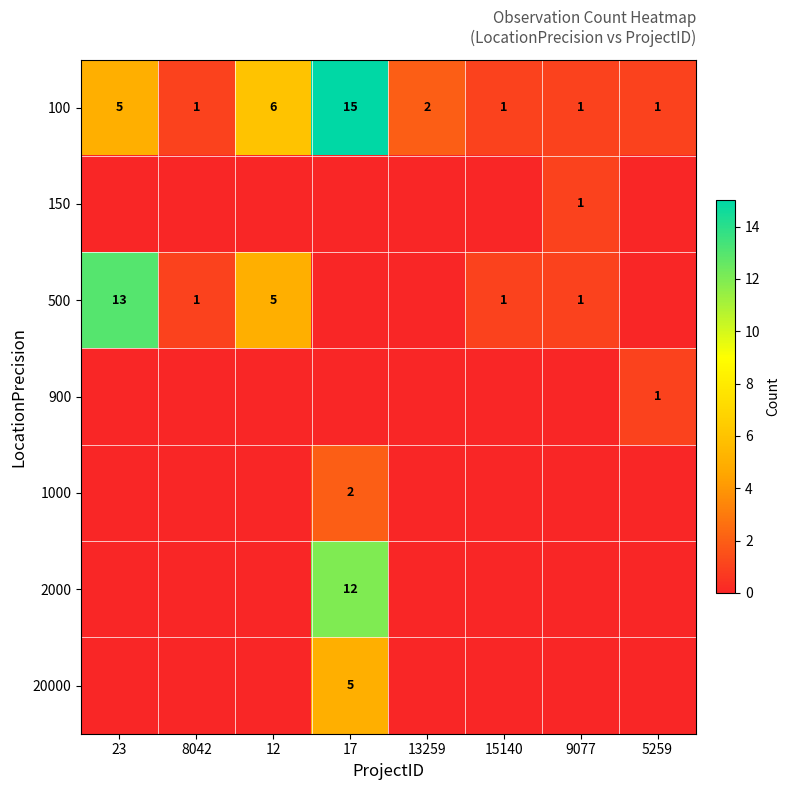

What value does the 100 series have at 23?

5